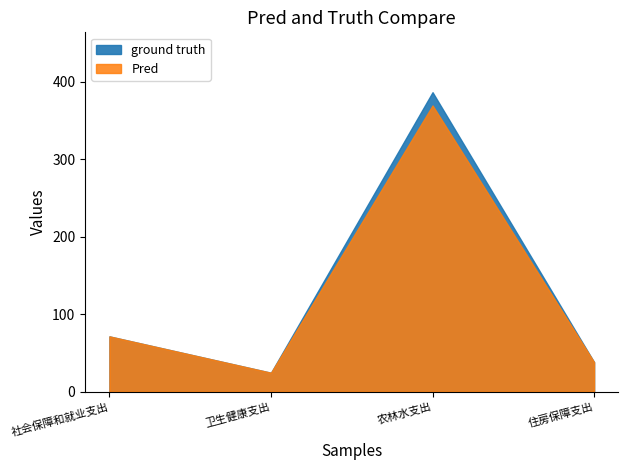

Reading right to left, transcribe all the data shown in this chart.

ground truth: 38.0	386.3	24.3	71.2
Pred: 38.0	369.2	24.3	71.2